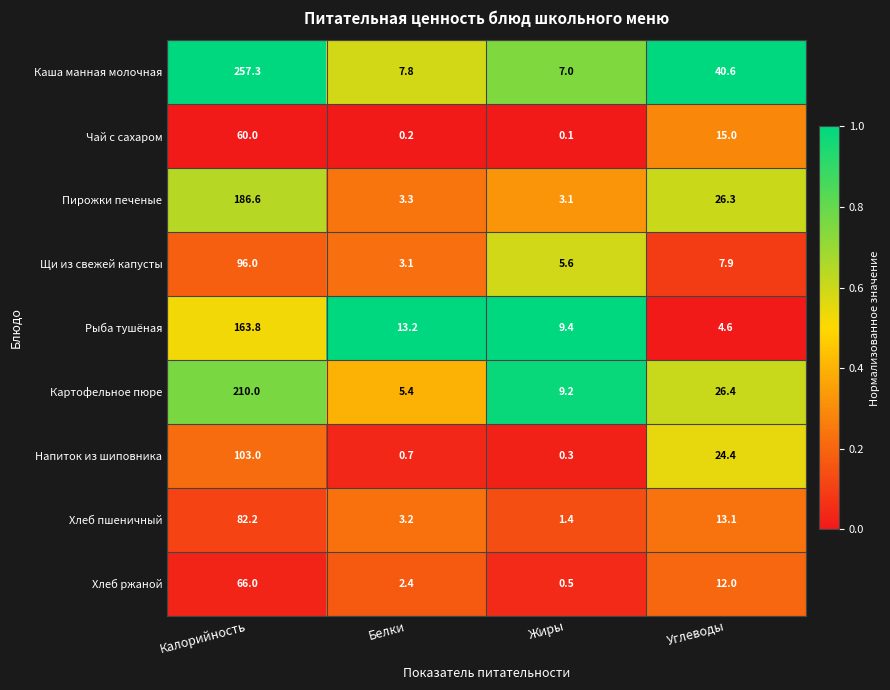

At how many categories does at least one series exceed 0?

4